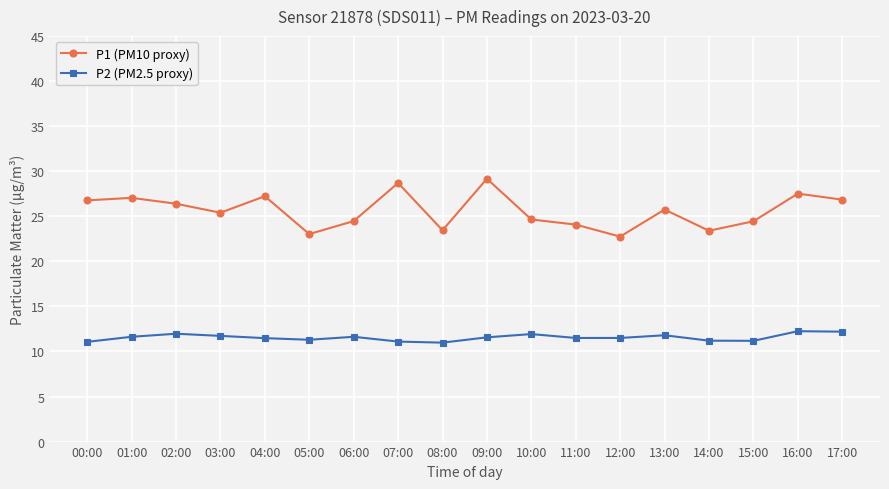

Which series has the largest total across all categories?

P1 (PM10 proxy)